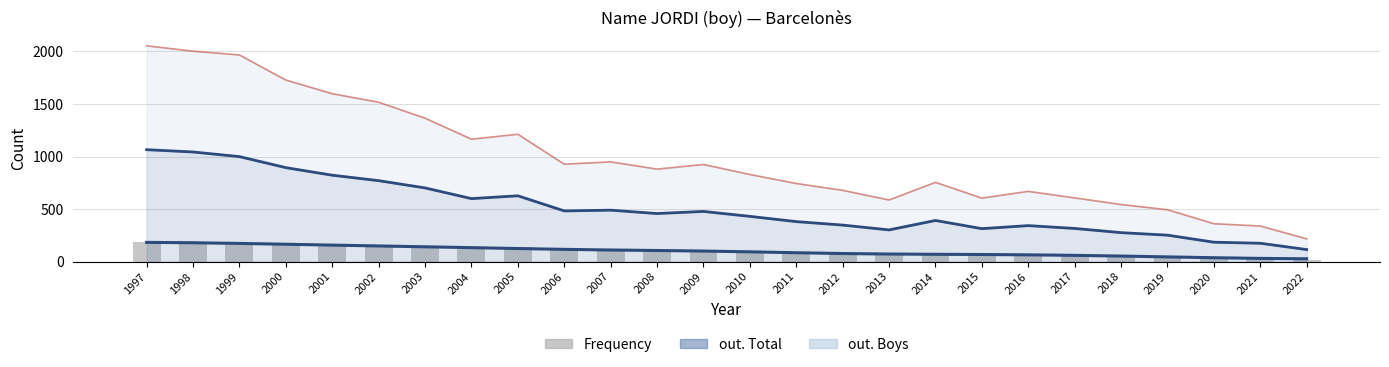

At which label does the data first exceed 105?

1997